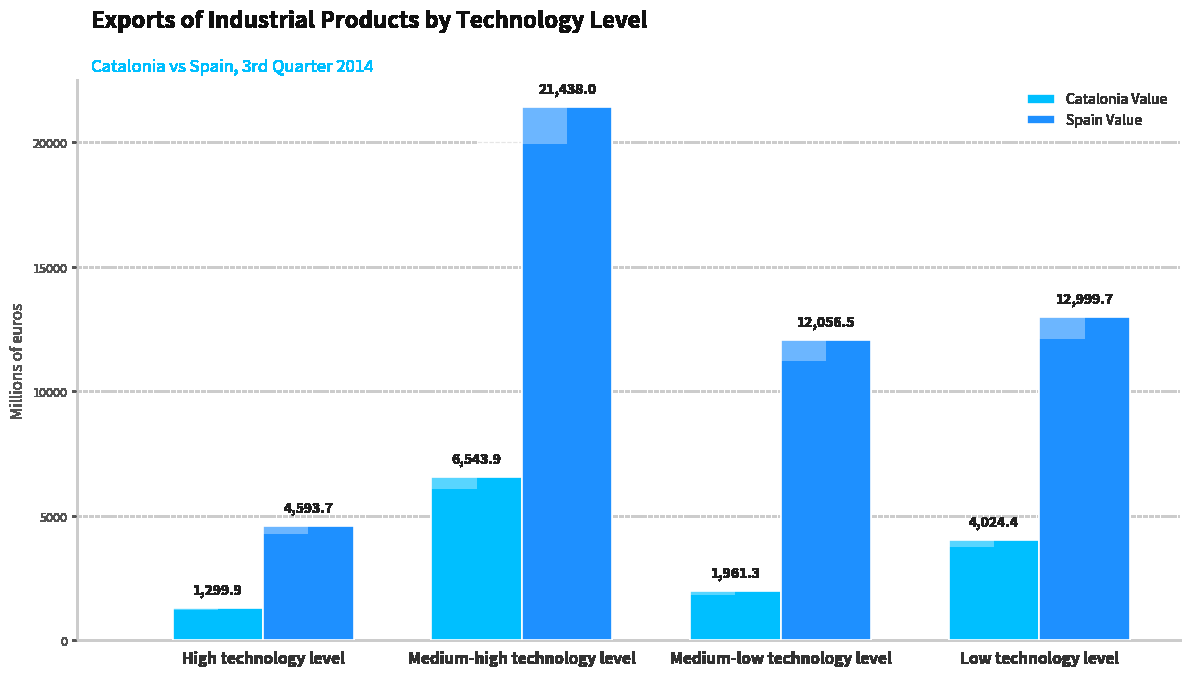

List the labels in order of Catalonia Value value, smallest first.

High technology level, Medium-low technology level, Low technology level, Medium-high technology level